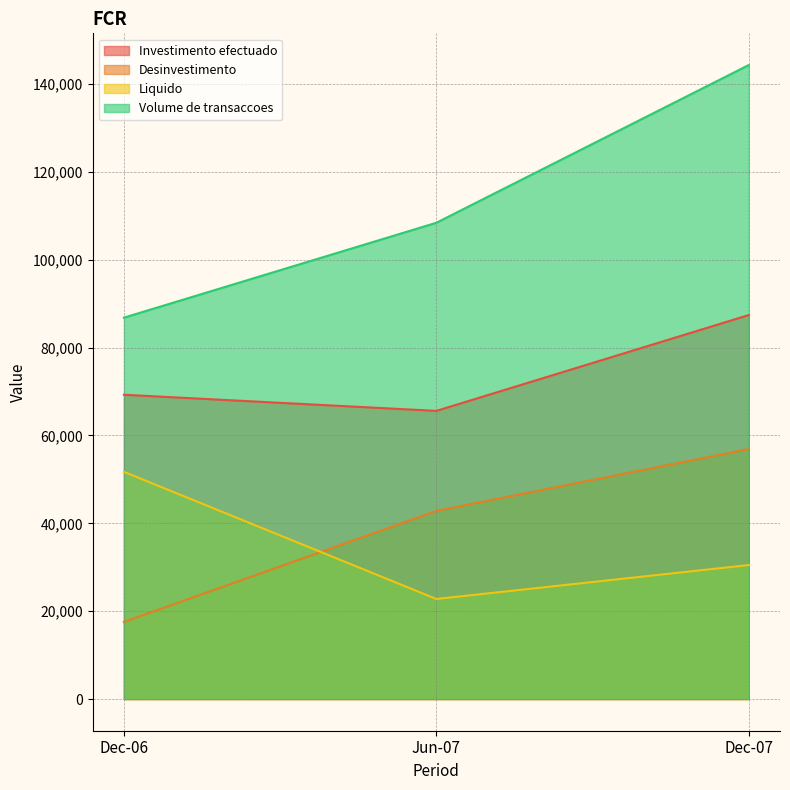

What is the label of the 3rd point from the right?

Dec-06